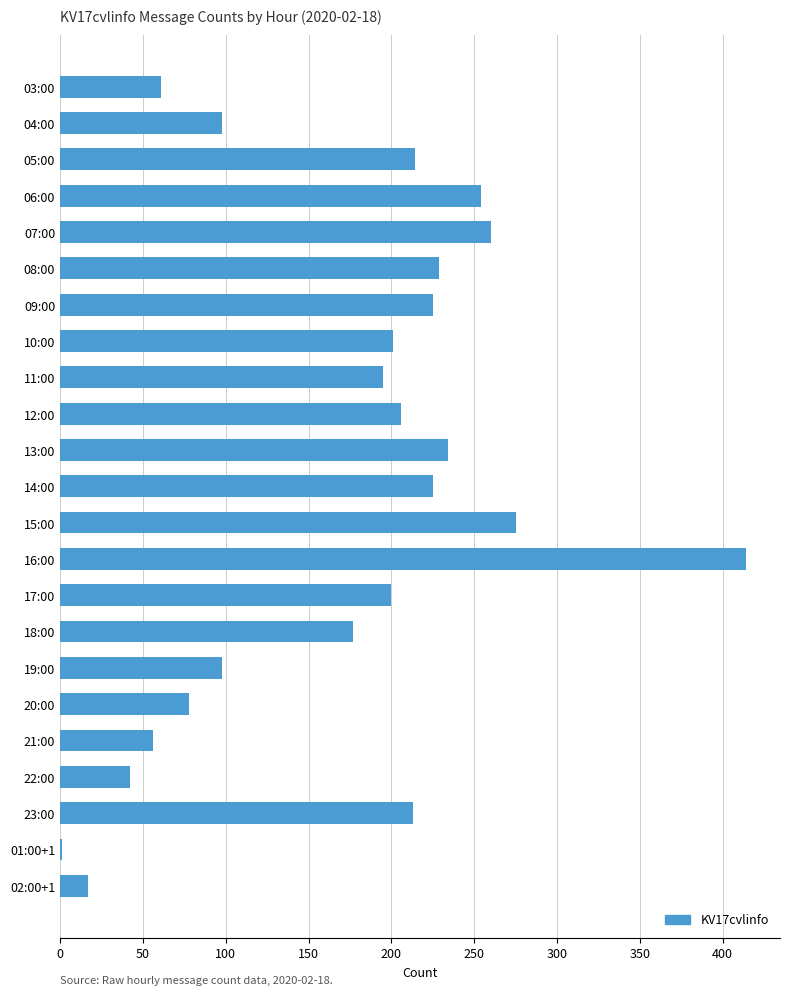

True or false: the data shows 399 at 14:00.

False